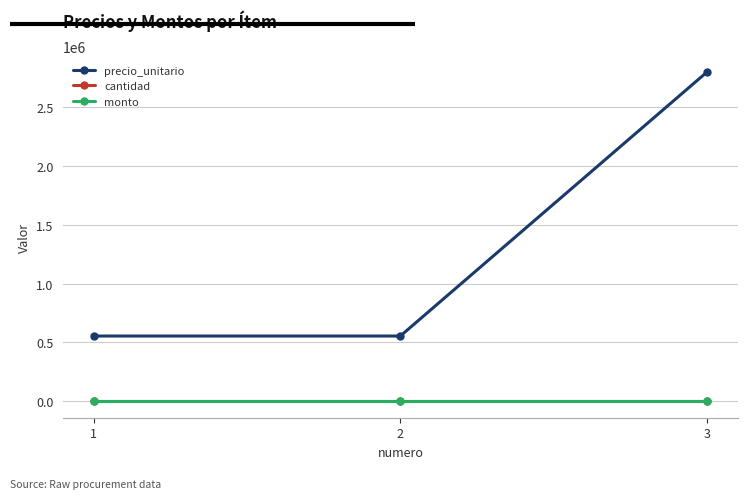

Does the chart have visible grid lines?

Yes